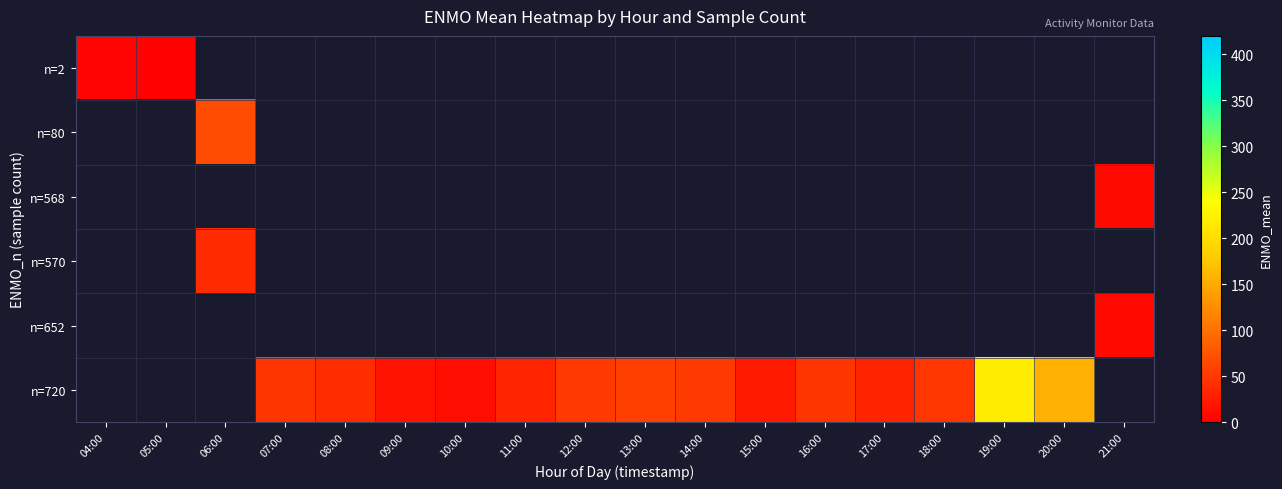

List the labels in order of n=2 value, smallest first.

05:00, 06:00, 07:00, 08:00, 09:00, 10:00, 11:00, 12:00, 13:00, 14:00, 15:00, 16:00, 17:00, 18:00, 19:00, 20:00, 21:00, 04:00